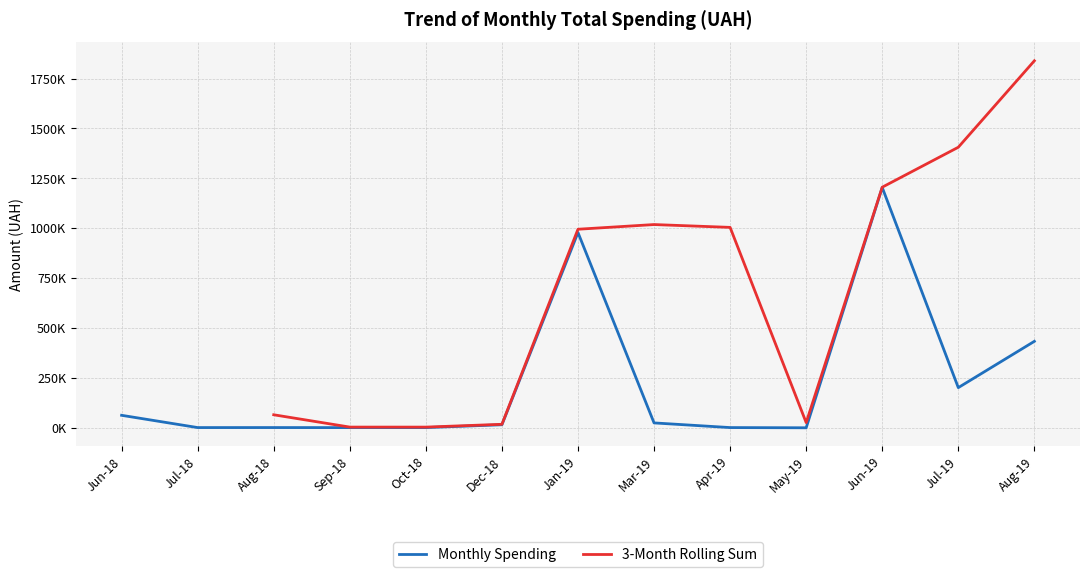

At which category does the chart reach its peak across all series?

Aug-19